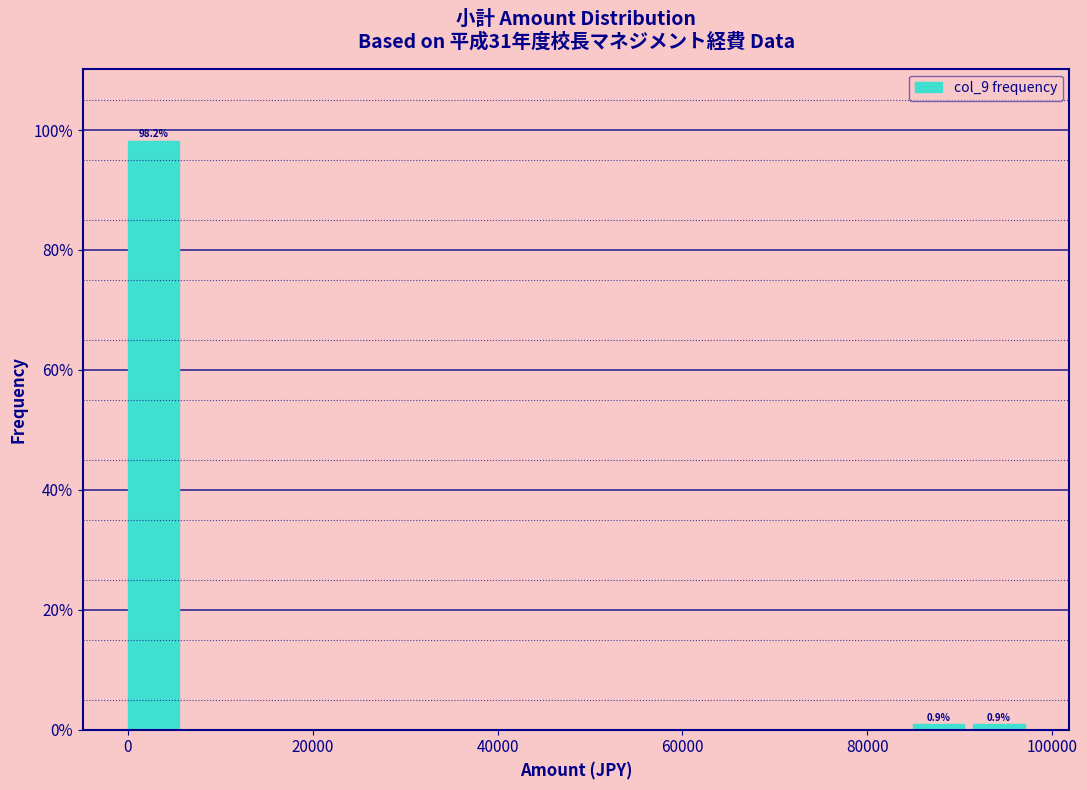

Around what value on the x-axis is the tallest bar? Give the approximate position of its centre, as read against the axis.

2000